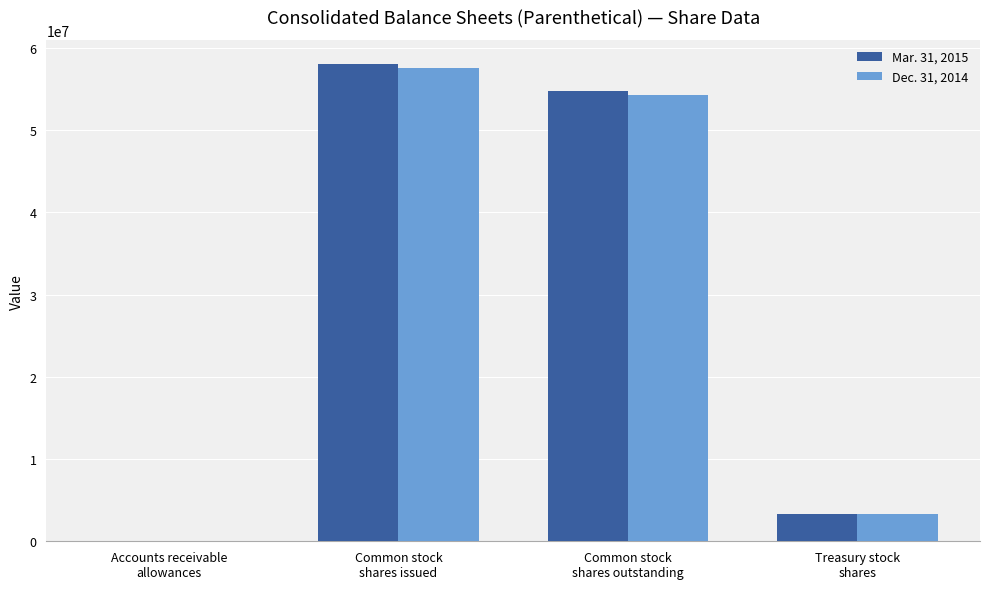

True or false: Dec. 31, 2014 has a value of 3318548 at Treasury stock
shares.

True